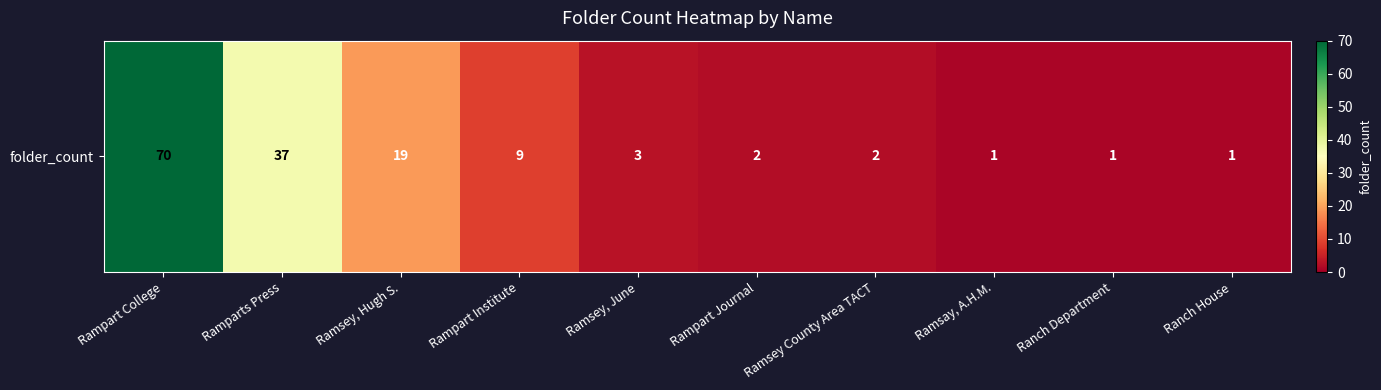

True or false: the data shows 9 at Rampart Institute.

True